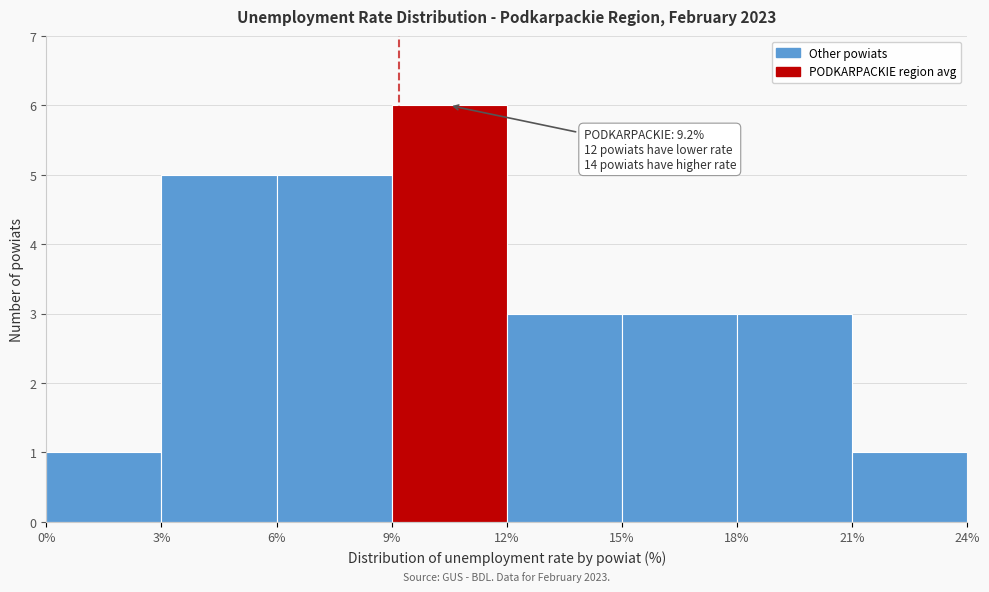

Over which range of the x-axis is the bar tallest?

9% to 12%